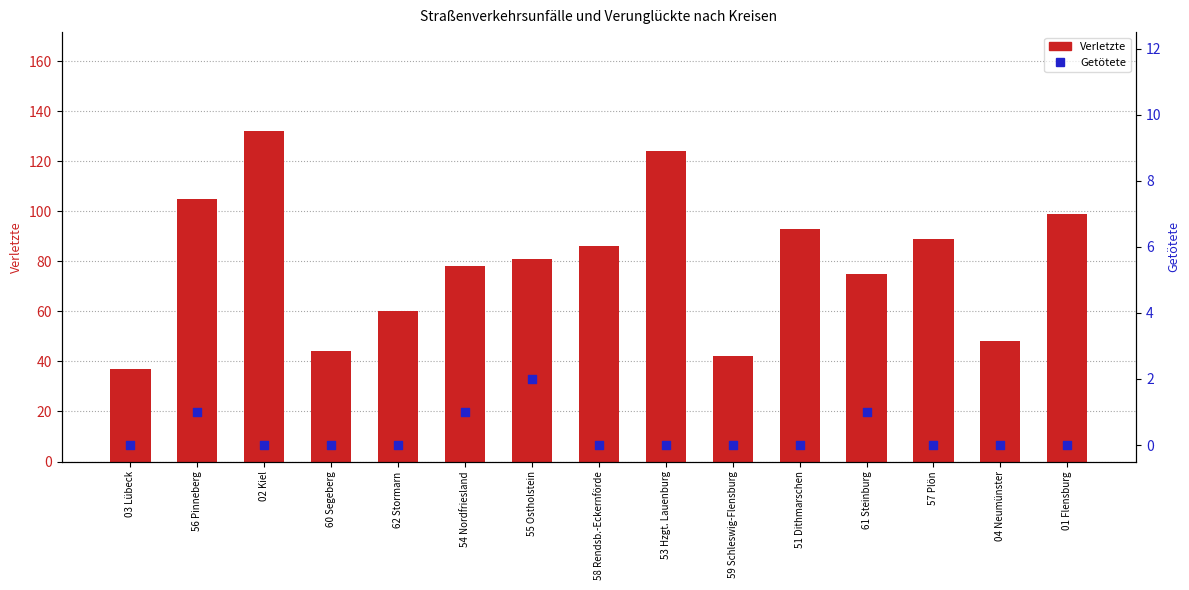

Which series has the largest Y range (max minus min)?

Verletzte